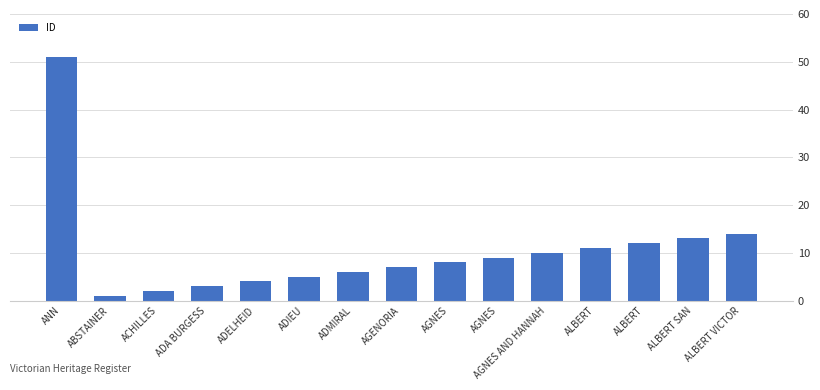

How many bars are there in total?

15